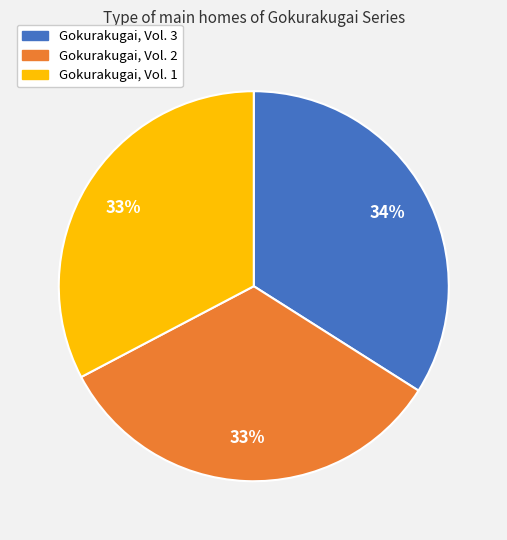

True or false: Gokurakugai, Vol. 2 accounts for 33% of the total.

True